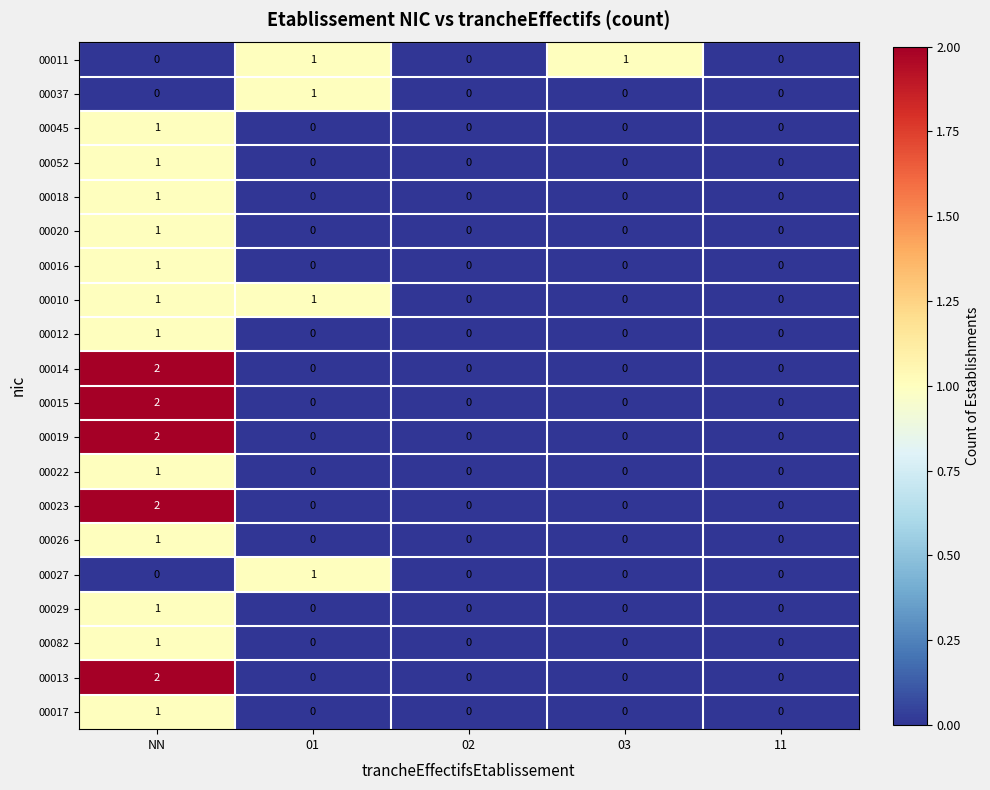

The value of 00014 at 02 is 0. True or false?

True